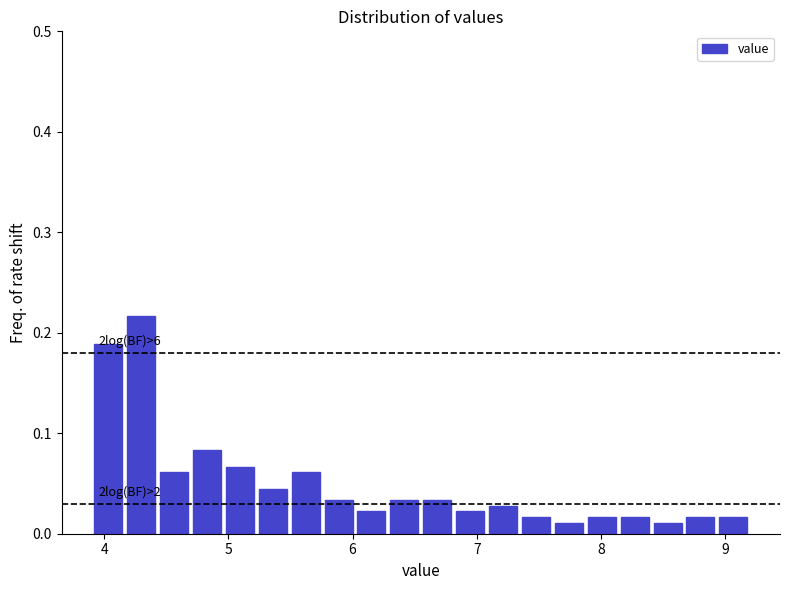

Read against the x-axis, roughly where is the centre of the tallest bar?

4.3